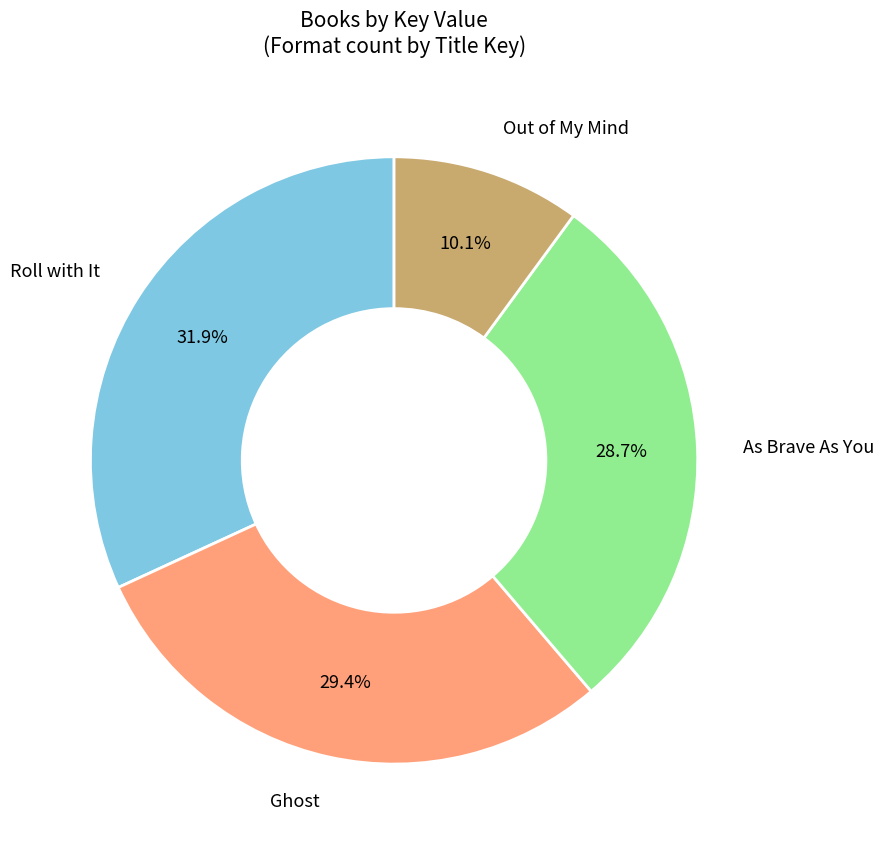

Is there a majority slice in this chart?

No